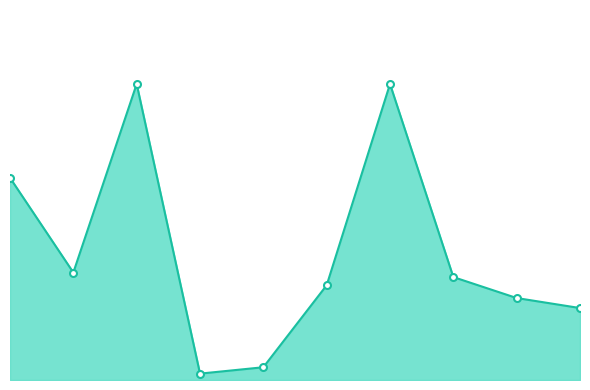

How many lines are shown in the chart?

1